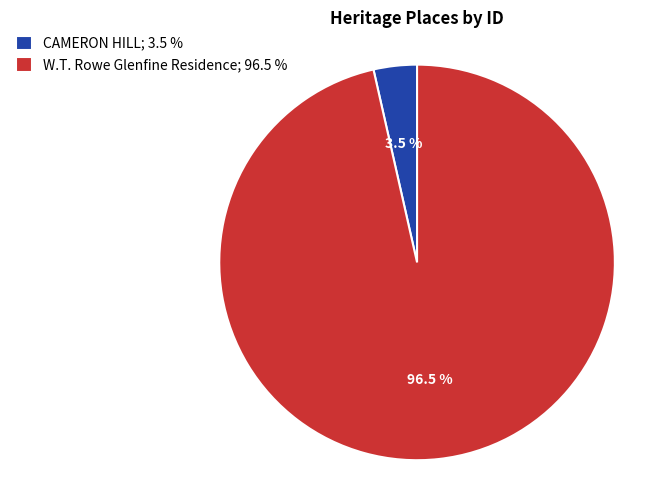

Which slice represents more than half of the pie?

W.T. Rowe Glenfine Residence